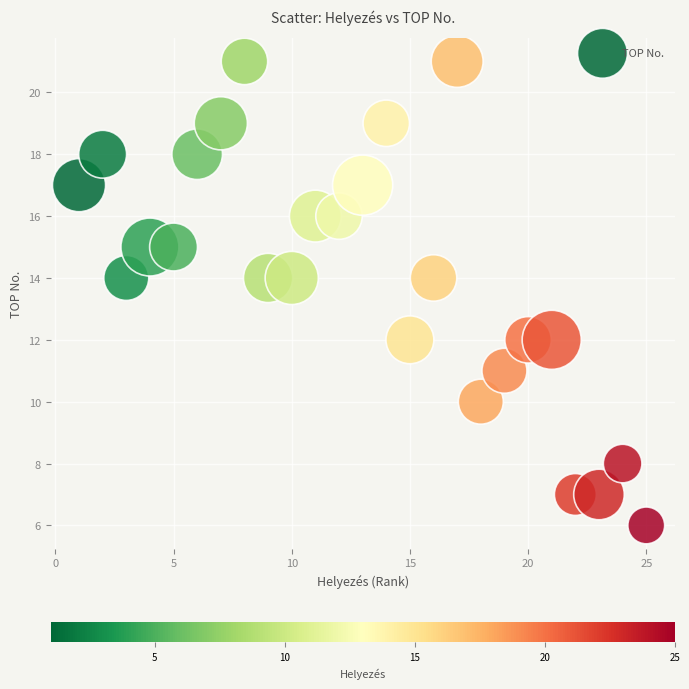

What is the range of X values (max minus min)?

24